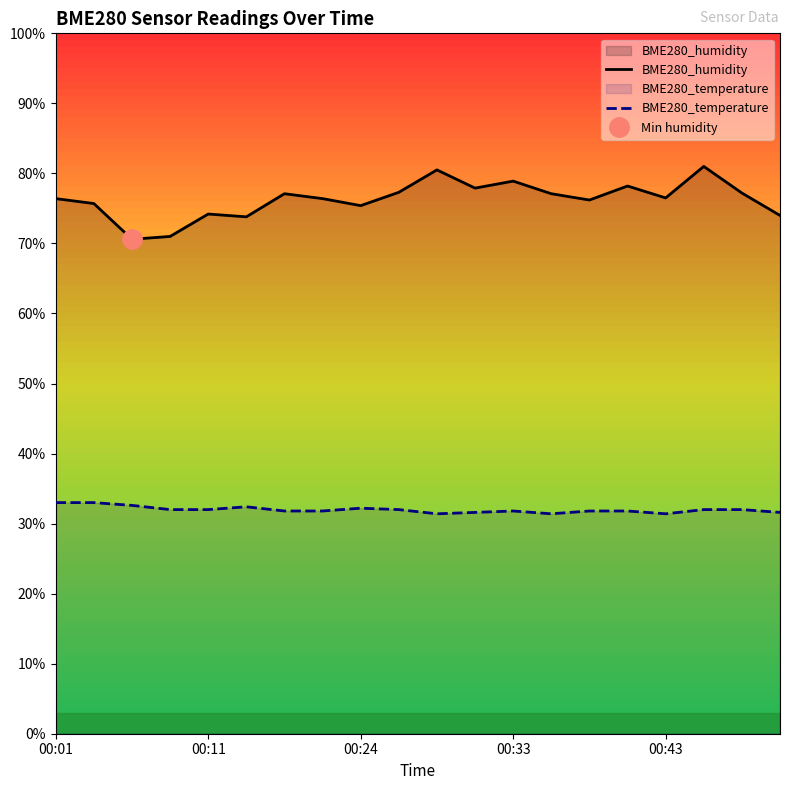

List the series in order of their overall mean, lowest first.

BME280_temperature, BME280_humidity